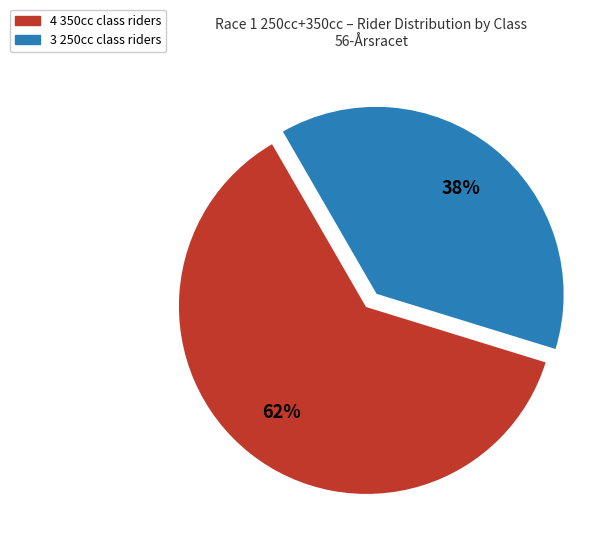

Which slice is the largest?

4 350cc